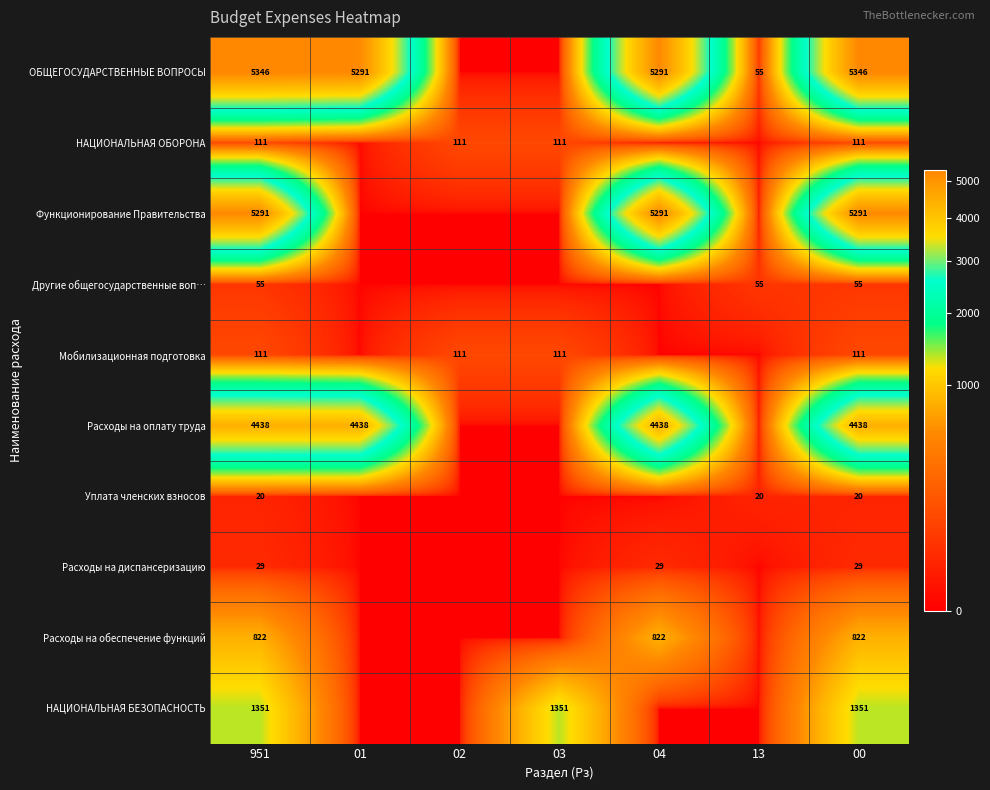

The НАЦИОНАЛЬНАЯ БЕЗОПАСНОСТЬ series shows 557 at 951. True or false?

False